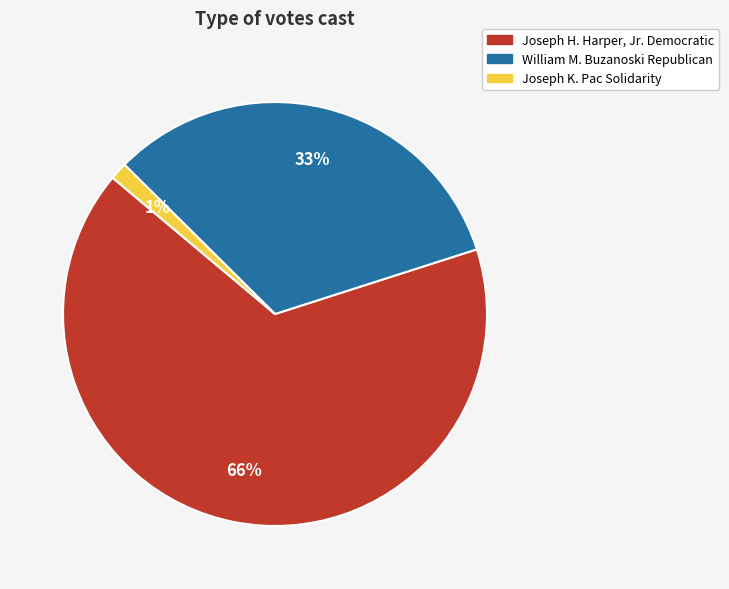

Between Joseph H. Harper, Jr. Democratic and William M. Buzanoski Republican, which is larger?

Joseph H. Harper, Jr. Democratic